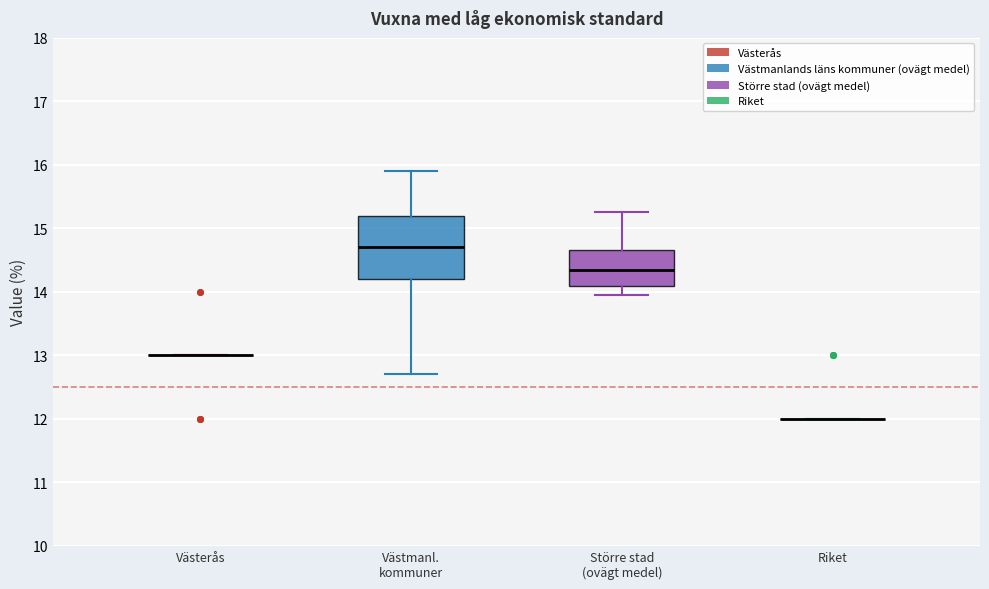

Reading left to right, read every box against the y-axis: the position of its median line, the range the box covers, and the ends of its whiskers. The values are not printed on the chart, so give them approximately, as read against the axis.

Västerås: box collapsed to a line at 13.0, whiskers 13.0 to 13.0
Västmanl. kommuner: median 14.7, box 14.2 to 15.2, whiskers 12.7 to 15.9
Större stad (ovägt medel): median 14.3, box 14.1 to 14.7, whiskers 14.0 to 15.3
Riket: box collapsed to a line at 12.0, whiskers 12.0 to 12.0